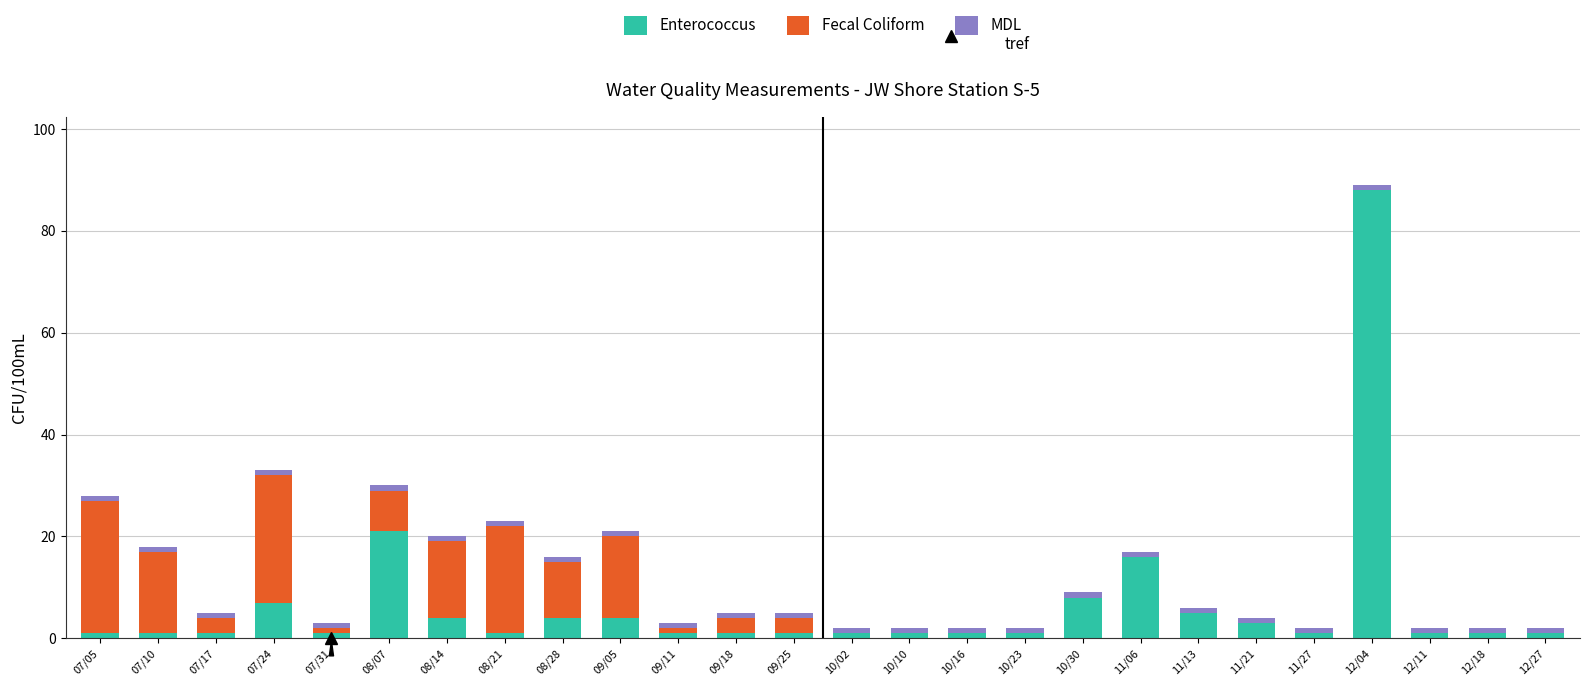

What is the maximum value for Enterococcus?

88